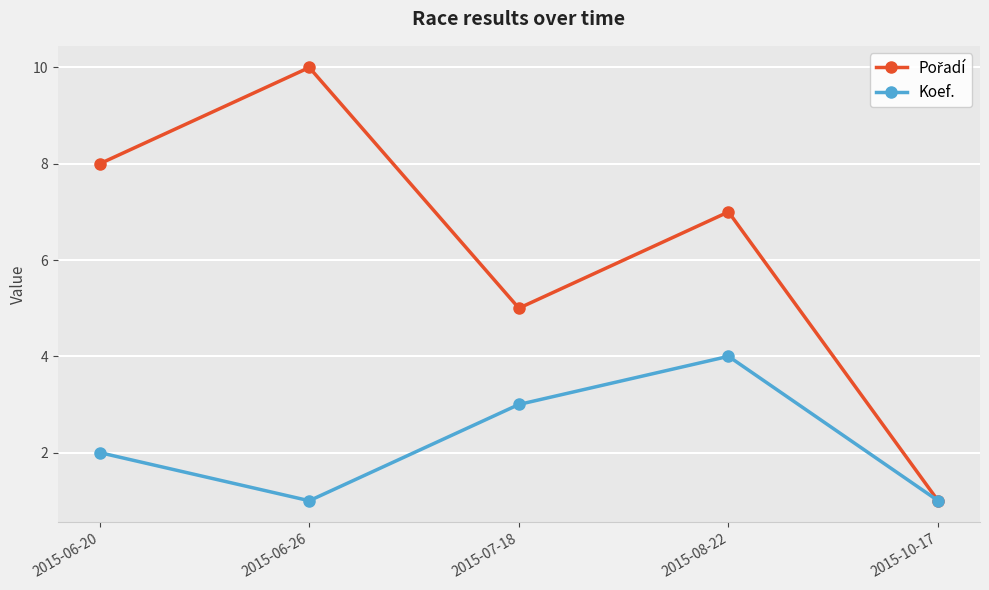

Which label corresponds to the largest value in the chart?

2015-06-26